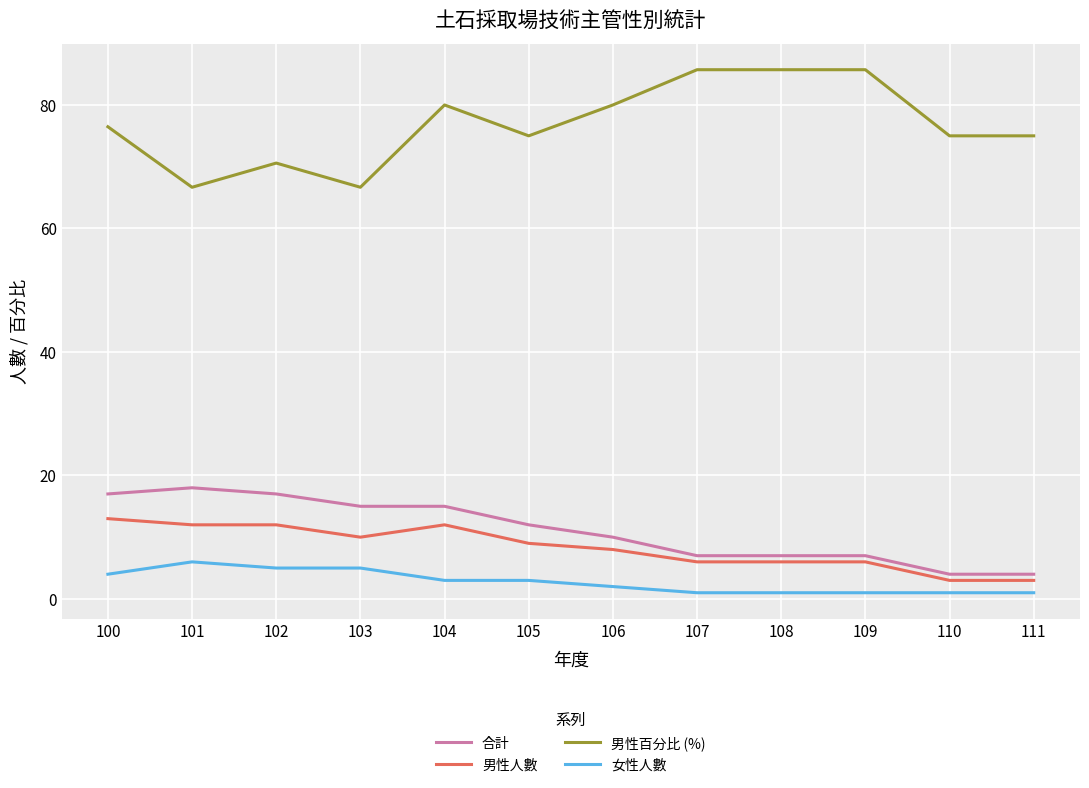

What is the minimum value shown in the chart?

1.0